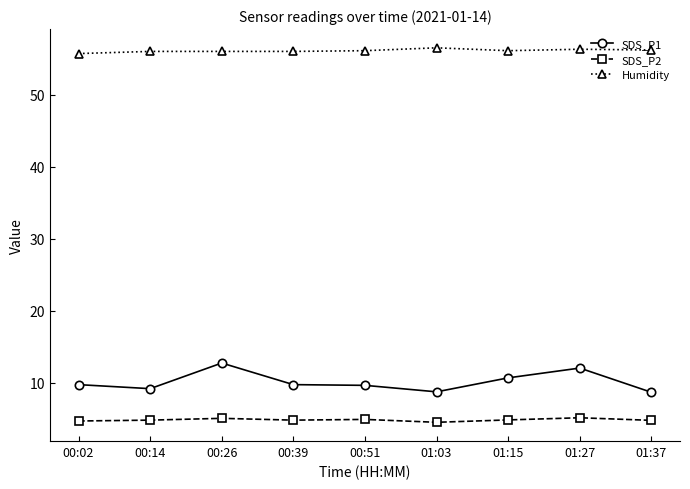

Where is the first local maximum for SDS_P1?

00:26